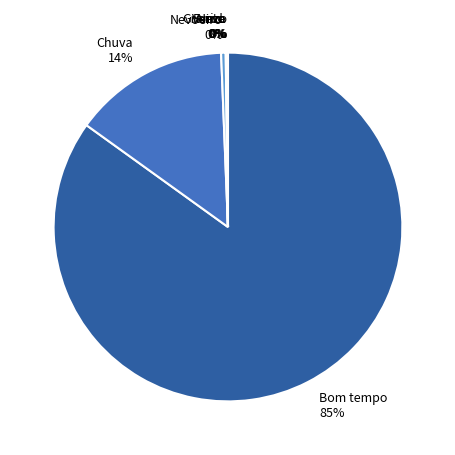

To the nearest percent, what is the average slice percentage?

12%